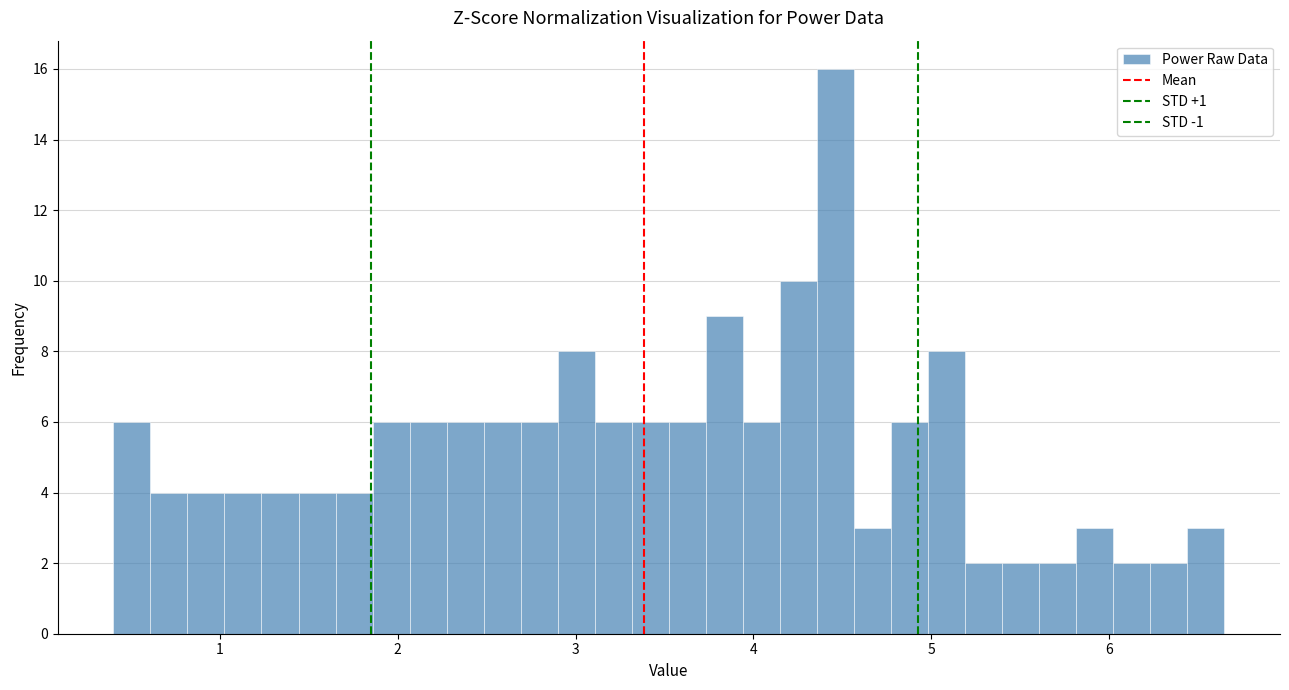

Read against the x-axis, roughly where is the centre of the tallest bar?

4.5